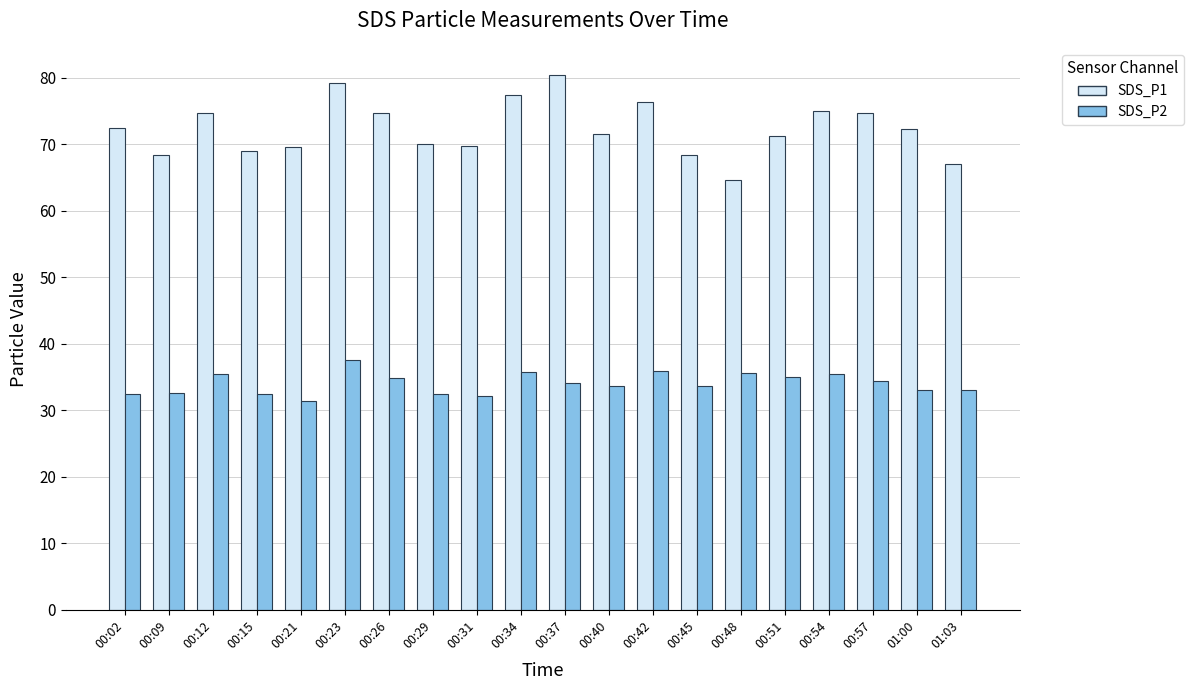

What value does the SDS_P2 series have at 00:09?

32.7